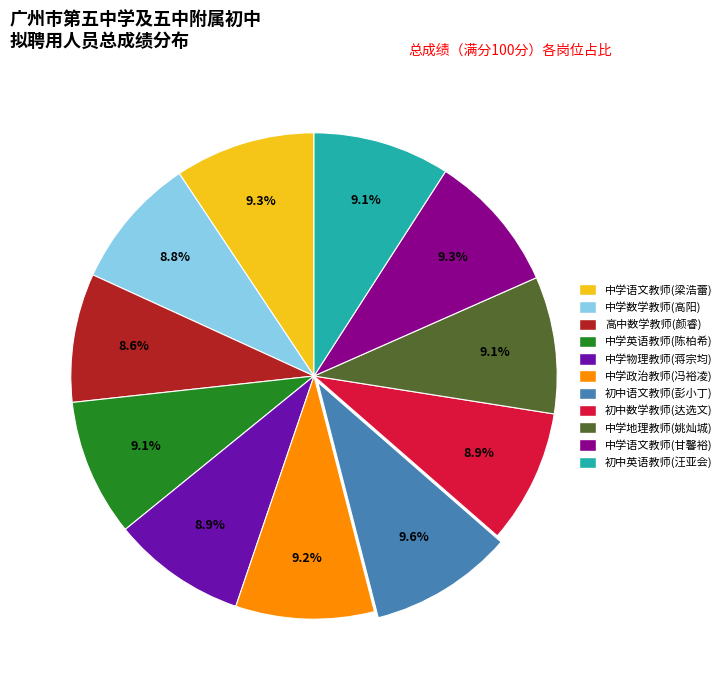

Is there a majority slice in this chart?

No